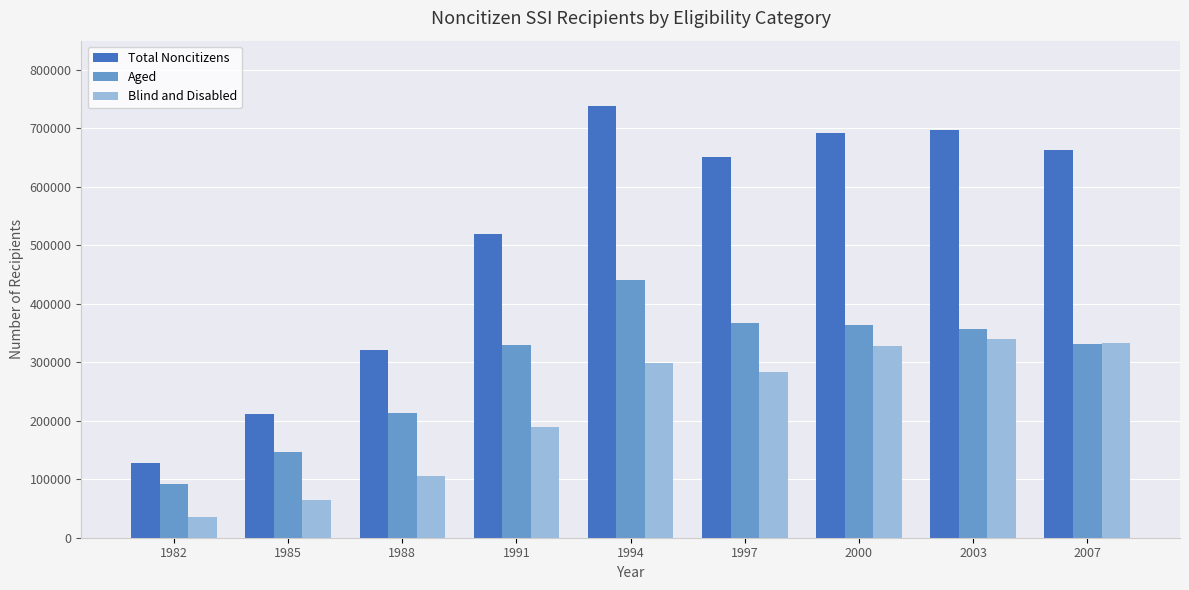

List the series in order of their overall mean, lowest first.

Blind and Disabled, Aged, Total Noncitizens